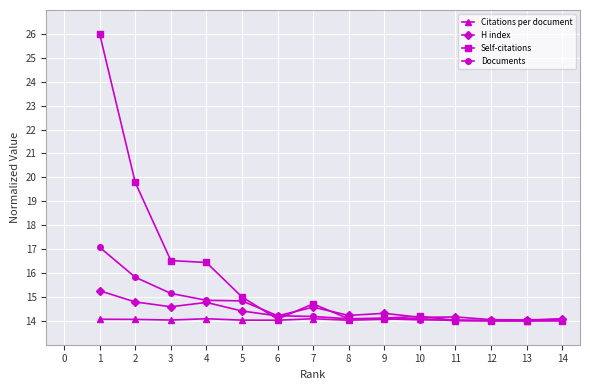

What is the difference between the maximum and minimum values in the Self-citations series?

12.0